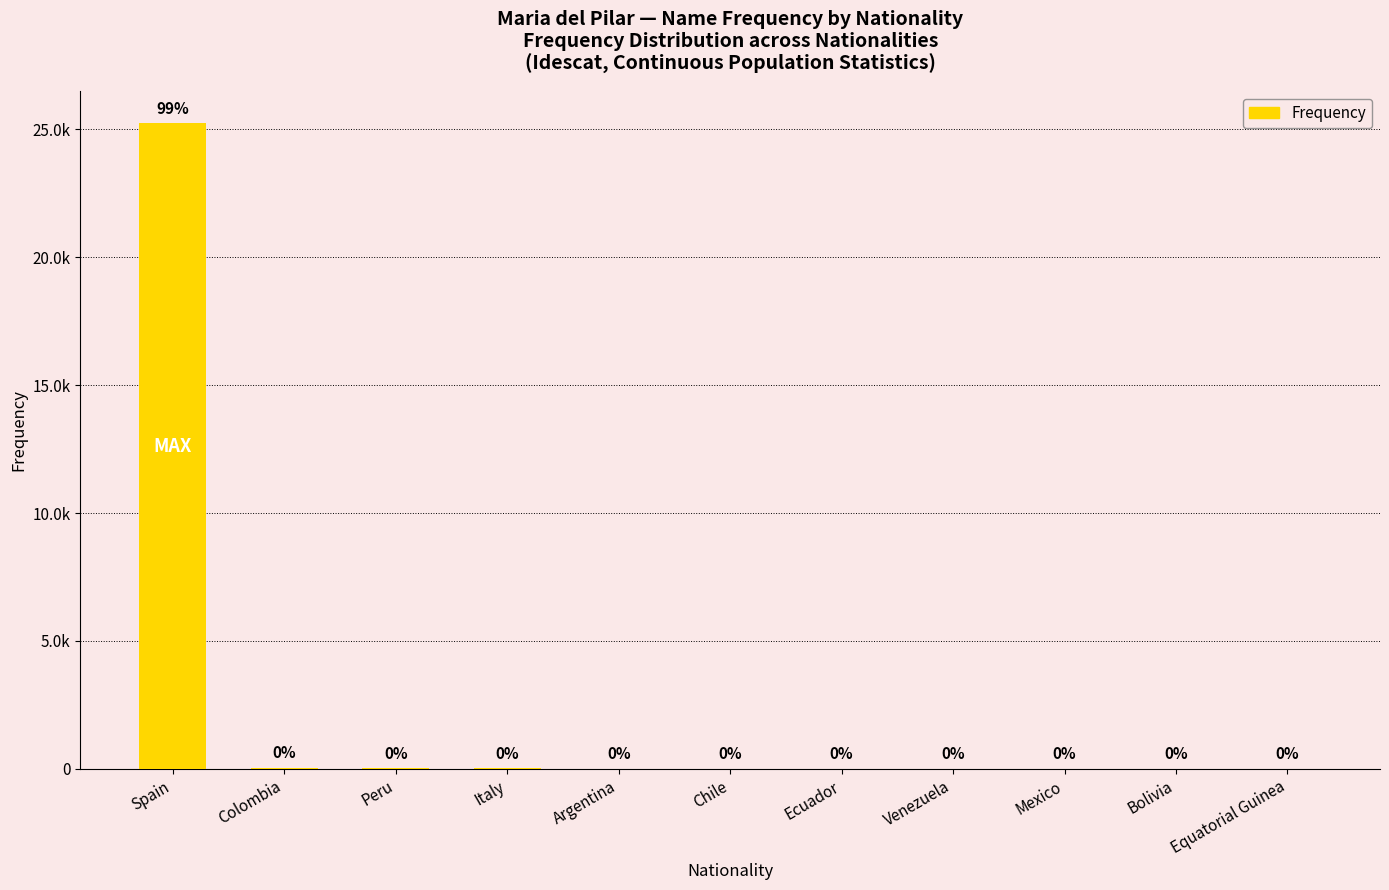

What is the maximum value shown in the chart?

25233